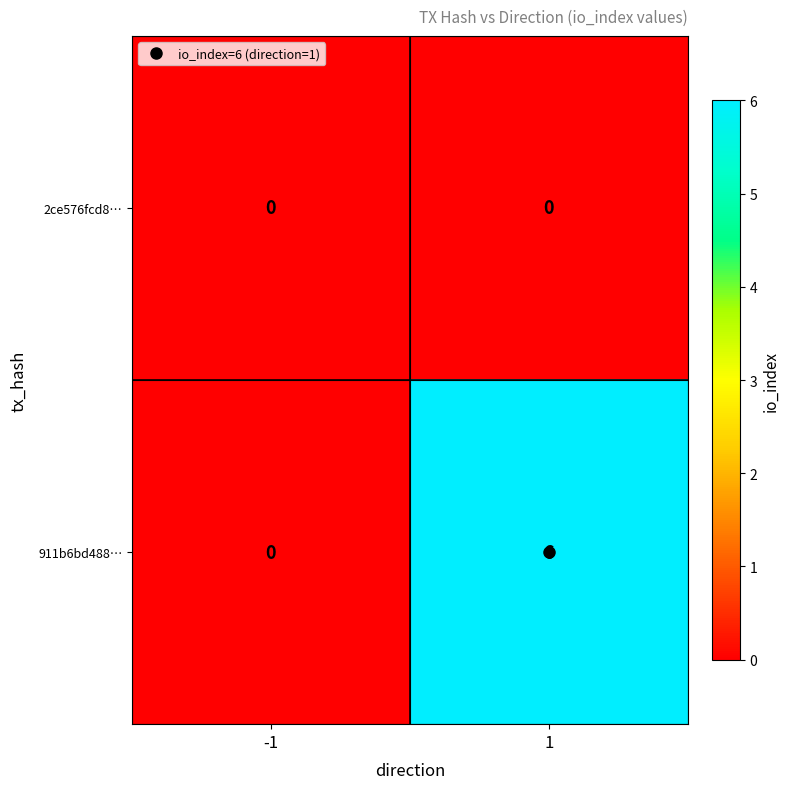

Which series changed the most between -1 and 1?

911b6bd488…